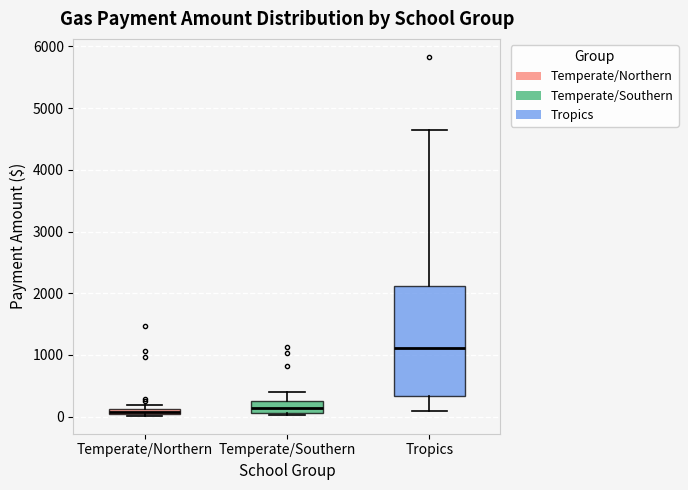

Where does the lower whisker of the box for Tropics end on the y-axis? The values are not printed on the chart, so give them approximately, as read against the axis.

100